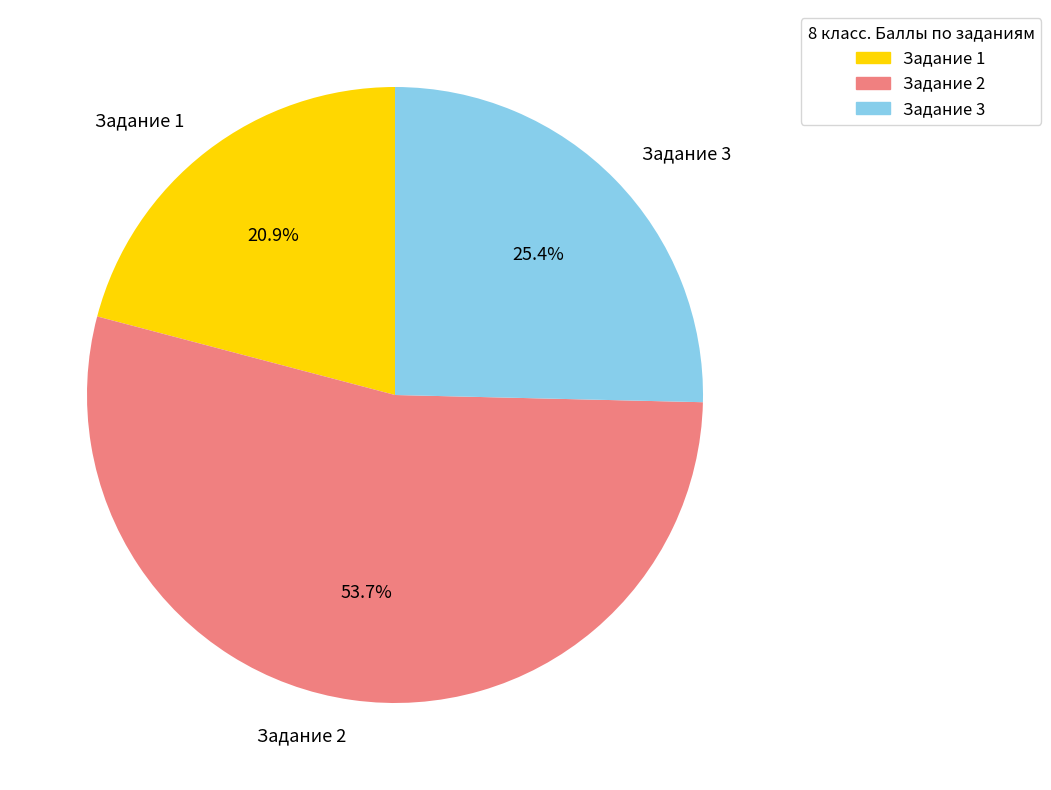

Which slice is the largest?

Задание 2